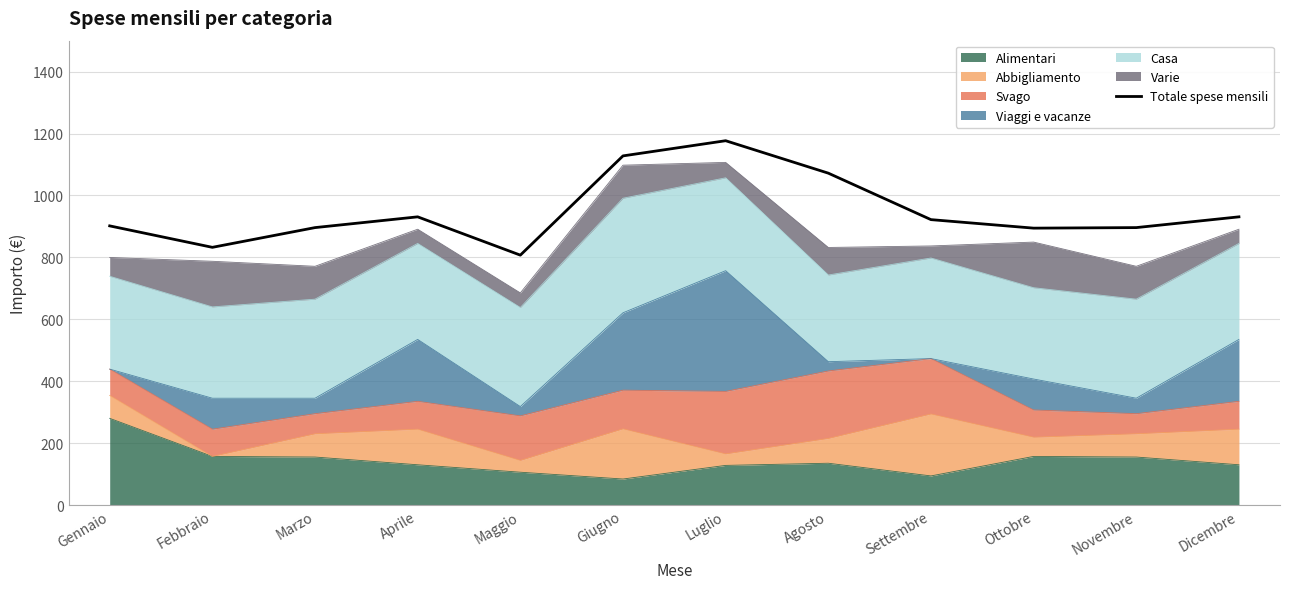

True or false: the data shows 1176.8 at Luglio.

True